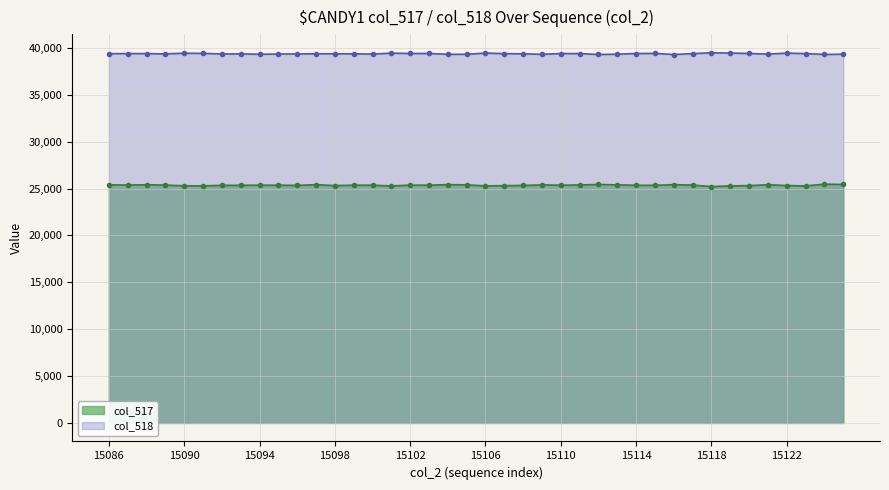

The col_517 series shows 7028 at 15099. True or false?

False